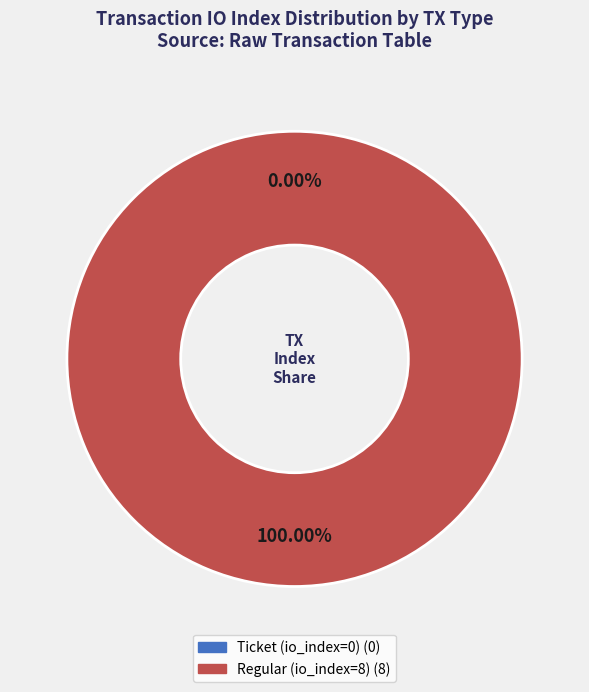

Which category accounts for the majority?

Regular (io_index=8)